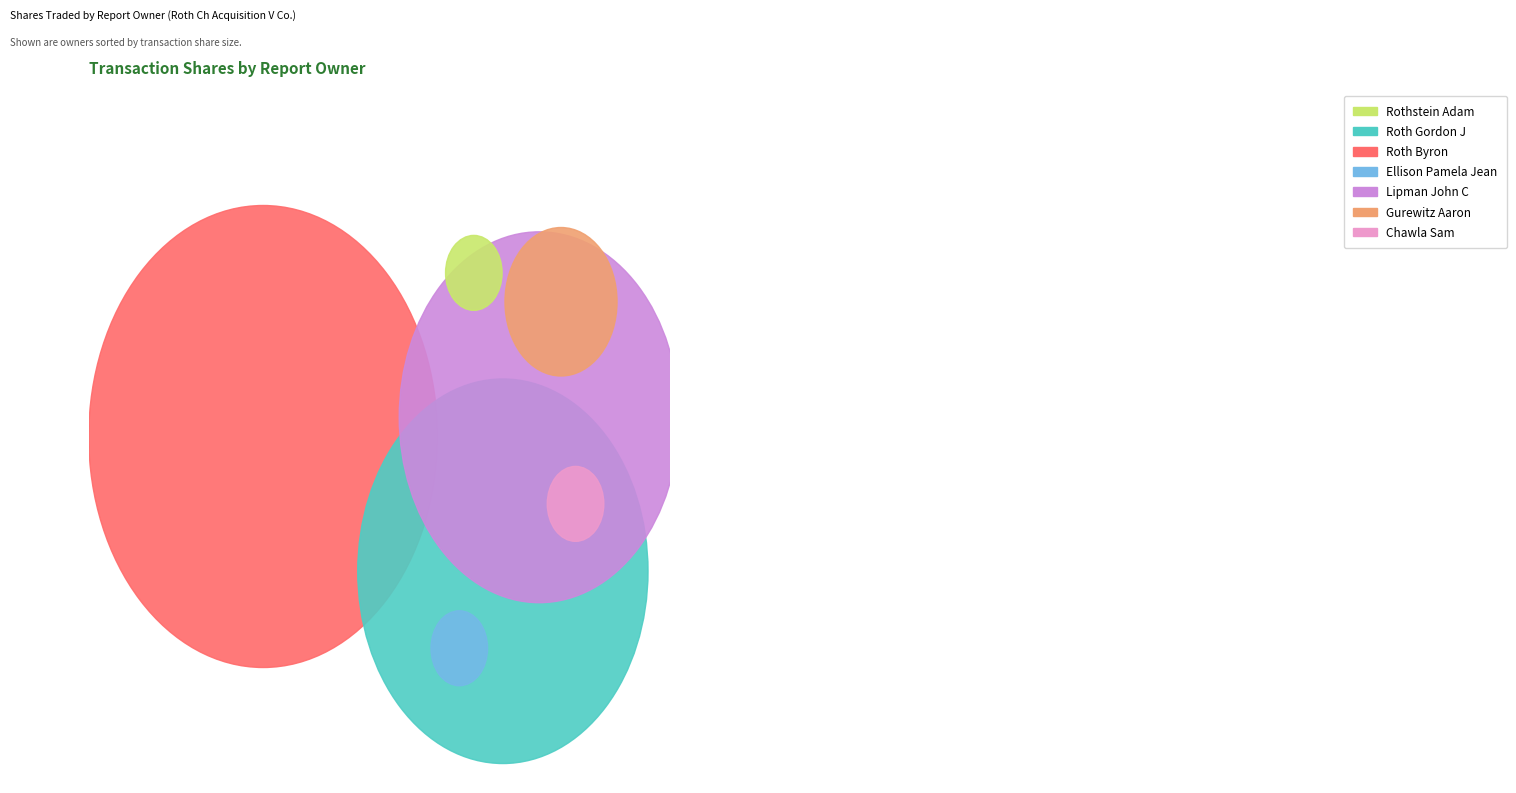

True or false: 1810223 accounts for 16% of the total.

False